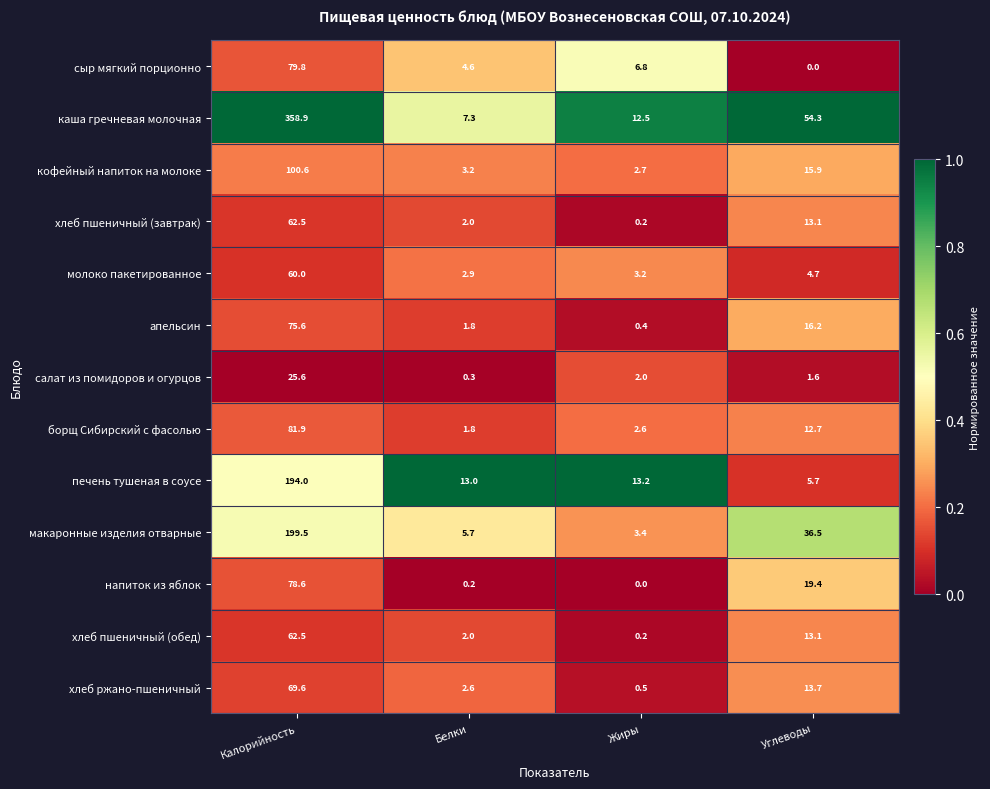

What is the sum of the кофейный напиток на молоке values at Углеводы and Белки?

19.1